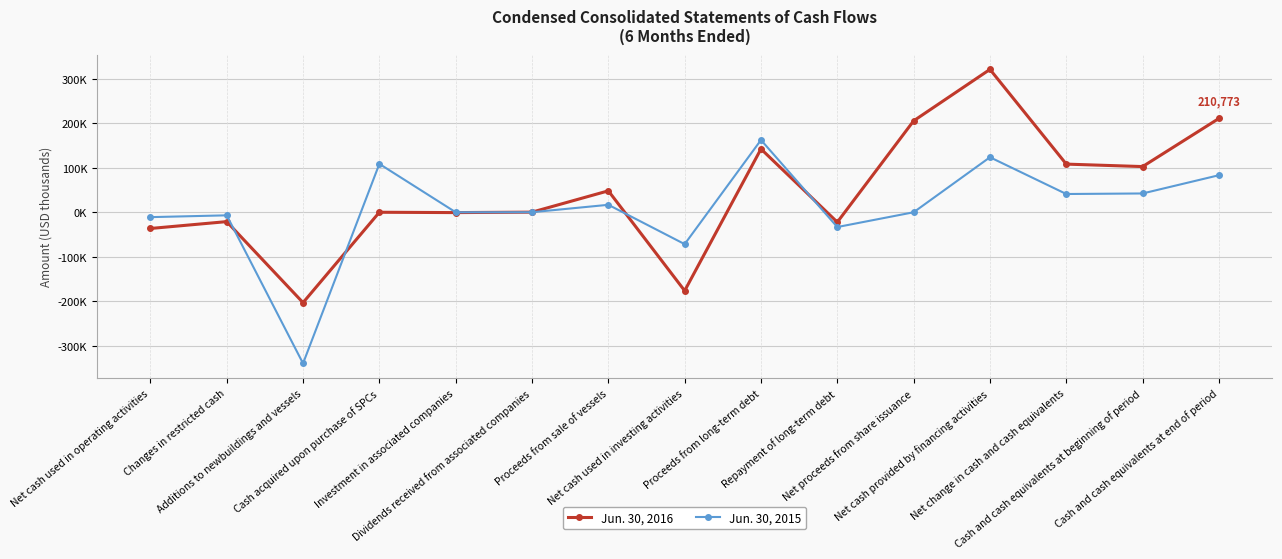

Is this an area chart (filled region under the line)?

No